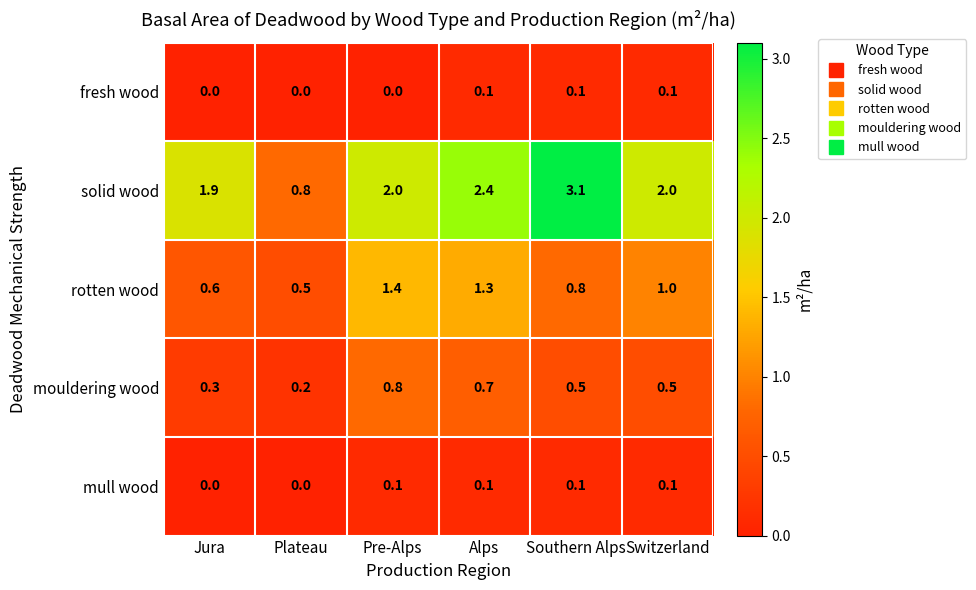

True or false: mouldering wood has a value of 0.5 at Southern Alps.

True